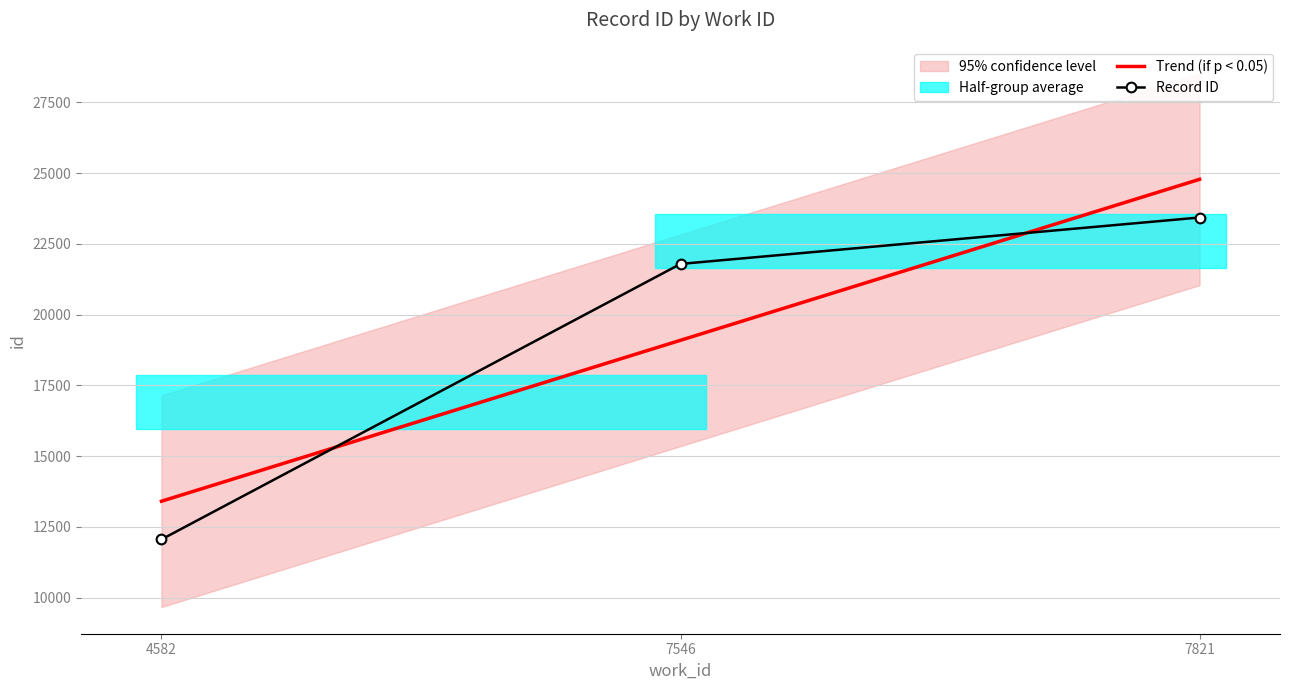

What is the difference between the maximum and minimum values?

11373